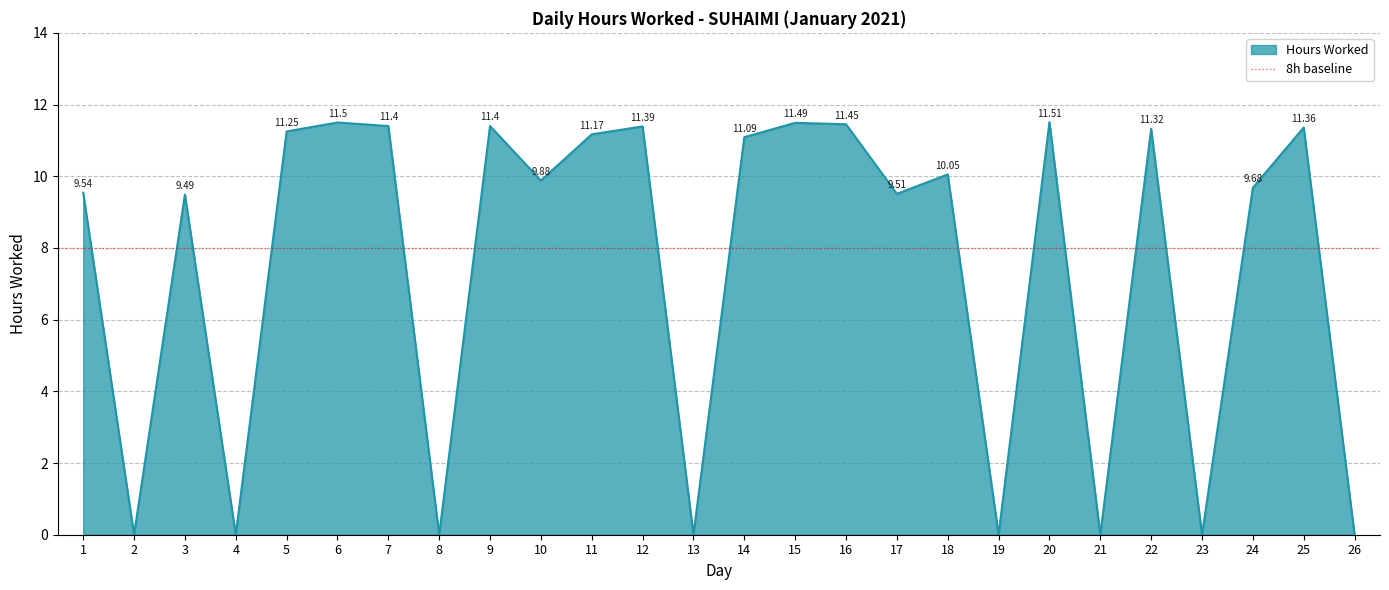

What is the sum of the values at 15 and 12?

22.9